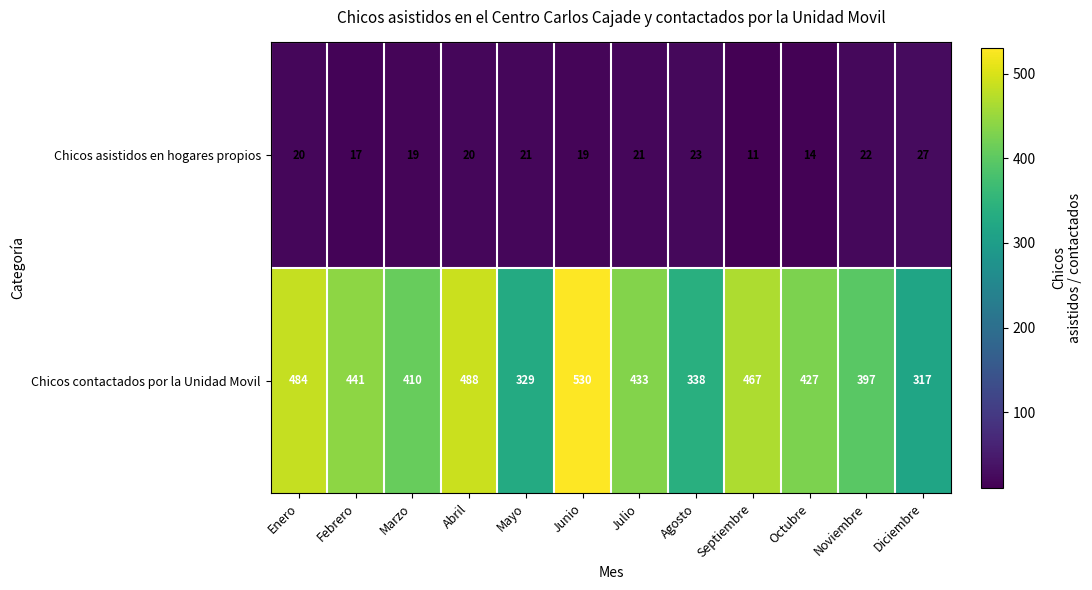

What is the smallest value displayed?

11